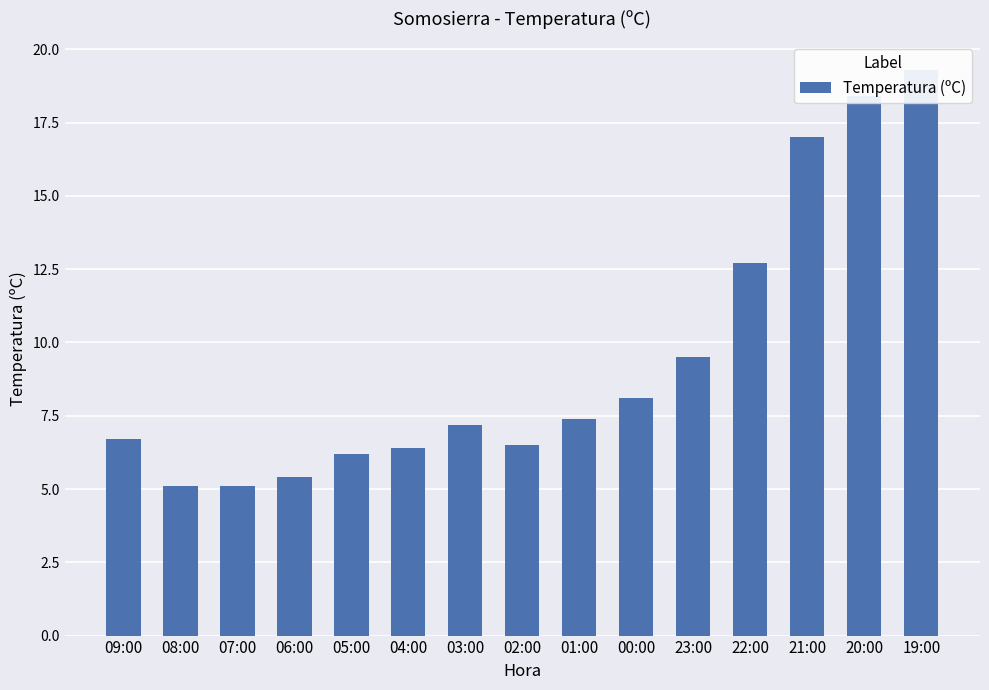

What is the change in value from 08:00 to 23:00?

+4.4